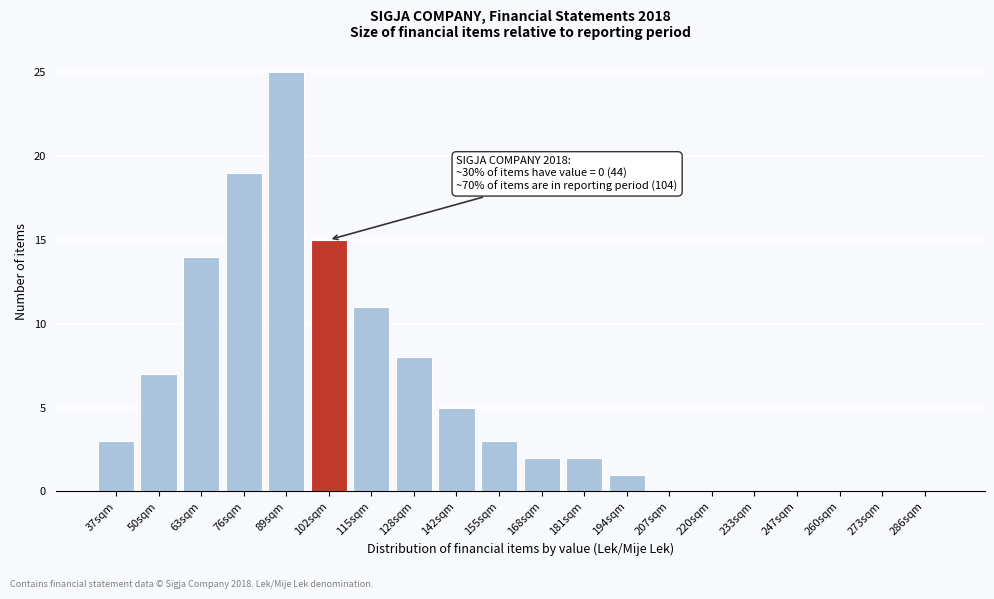

Reading left to right, transcribe all the data shown in this chart.

37sqm=3	50sqm=7	63sqm=14	76sqm=19	89sqm=25	102sqm=15	115sqm=11	128sqm=8	142sqm=5	155sqm=3	168sqm=2	181sqm=2	194sqm=1	207sqm=0	220sqm=0	233sqm=0	247sqm=0	260sqm=0	273sqm=0	286sqm=0